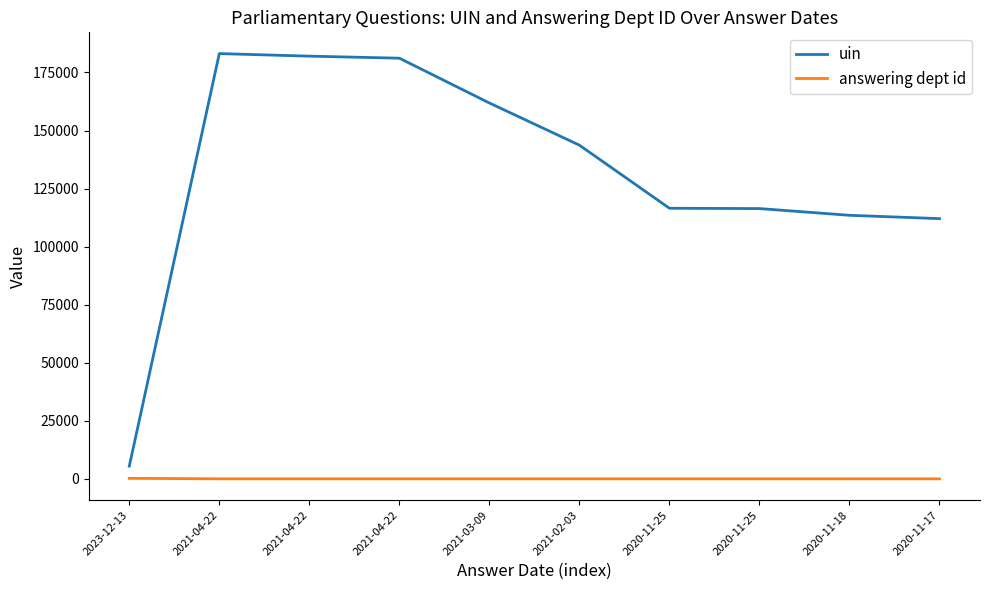

Which series has the widest spread of values?

uin